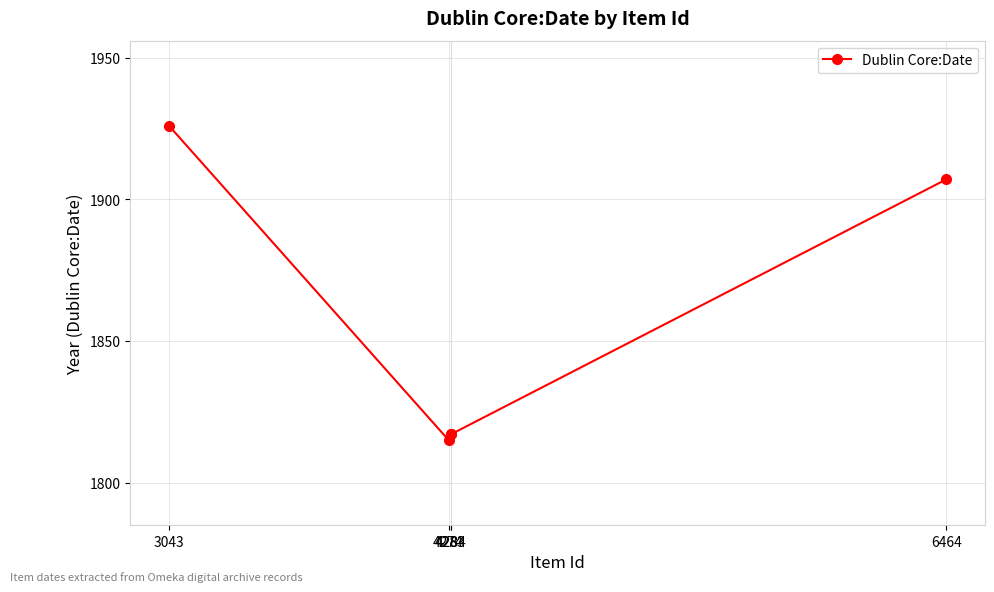

Which has a higher value, 3043 or 4283?

3043